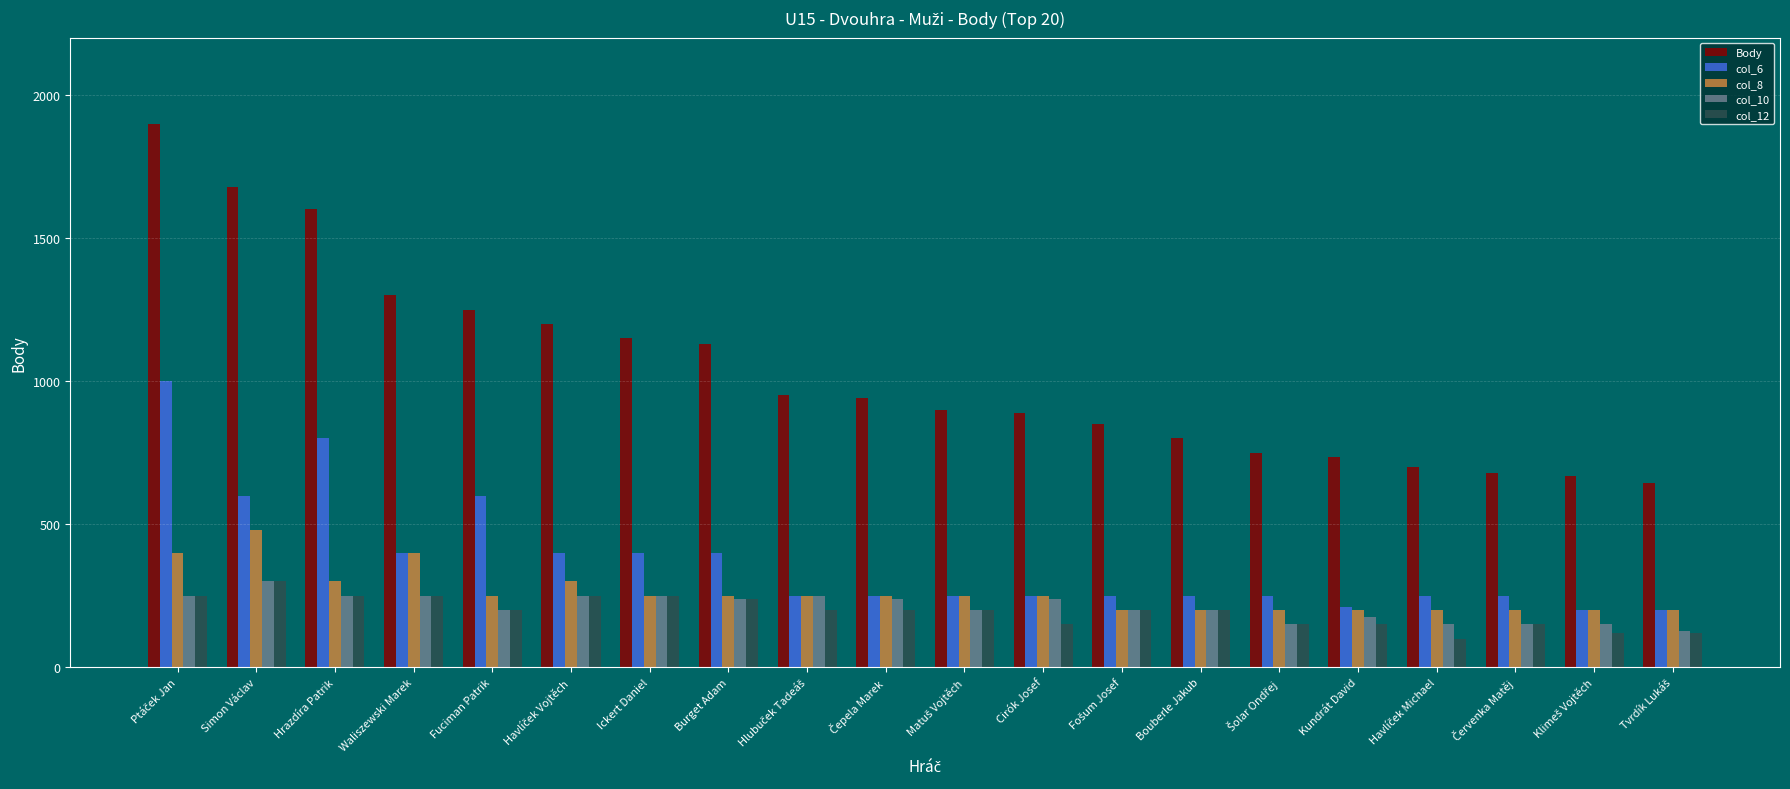

What is the spread (max minus min) of values at Bouberle Jakub?

600